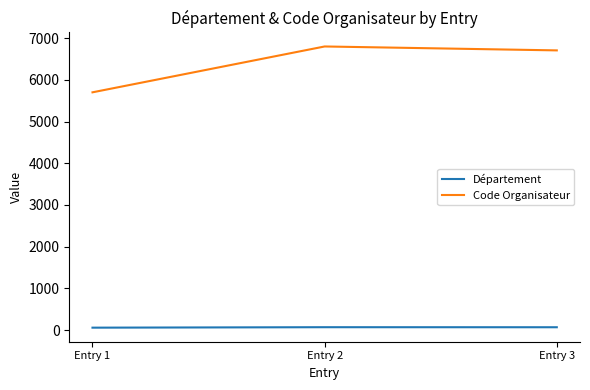

Where is Code Organisateur nearest to the value 6253?

Entry 3